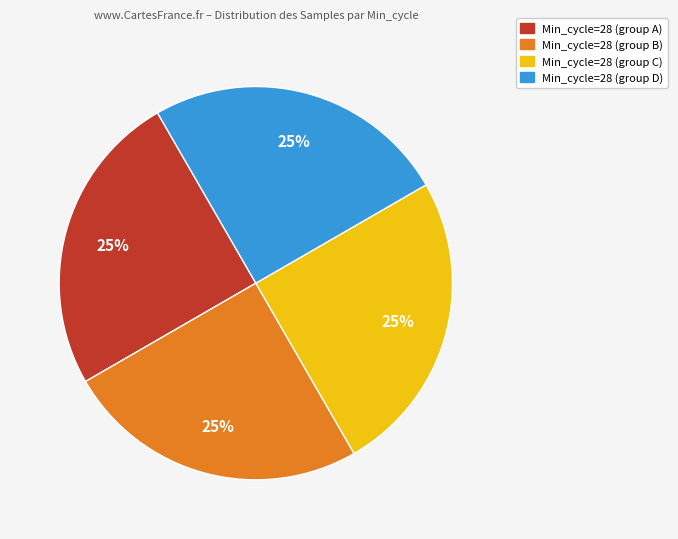

Is there any slice that represents more than half of the pie?

No